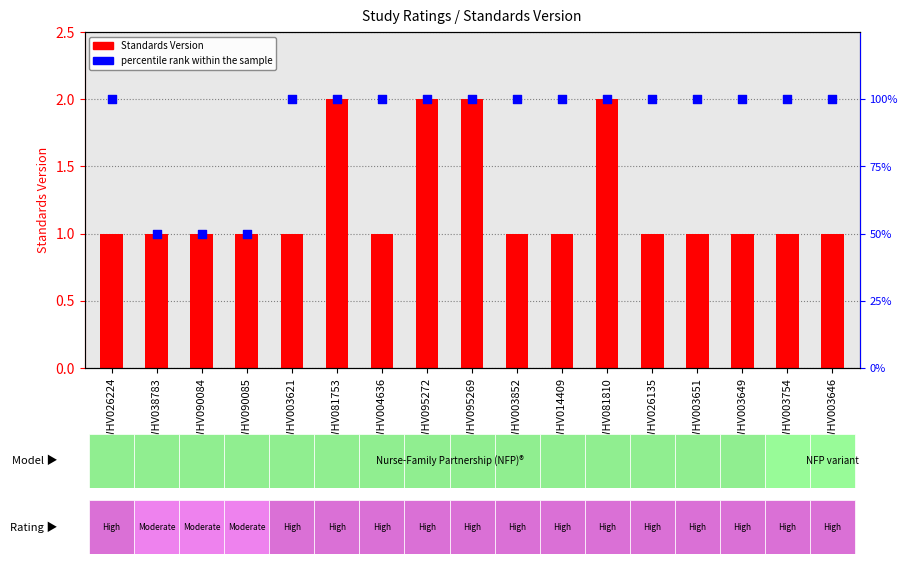

Which series reaches the maximum Y coordinate?

percentile rank within the sample